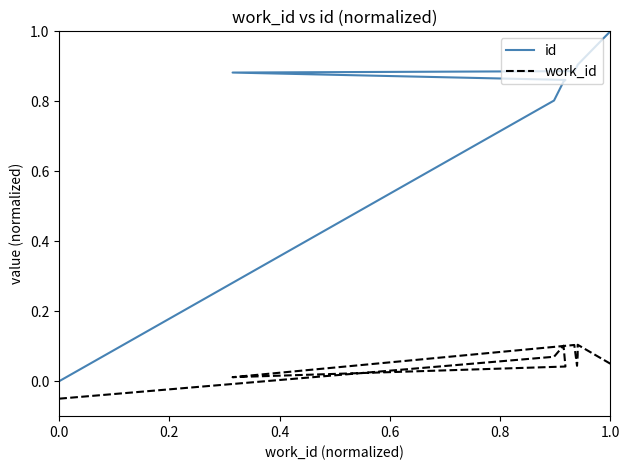

What is the lowest value of the work_id series?

-0.1